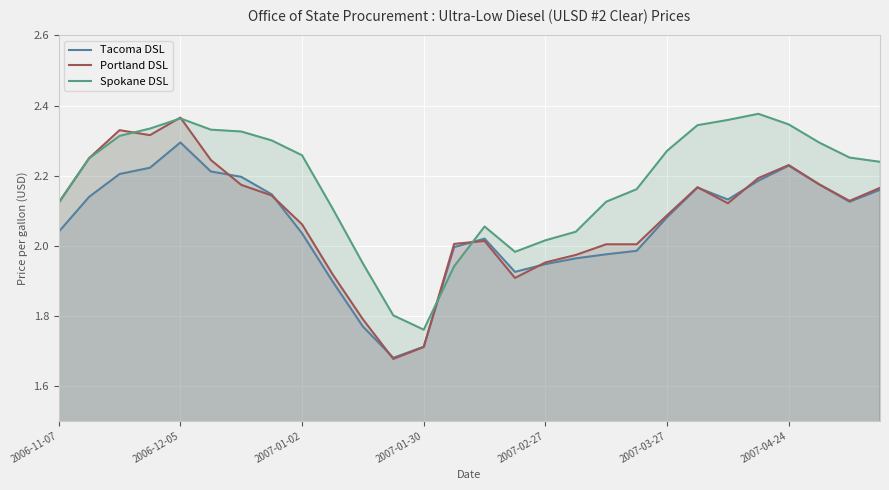

What is the value of the Spokane DSL point at the 24th from the left?

2.4